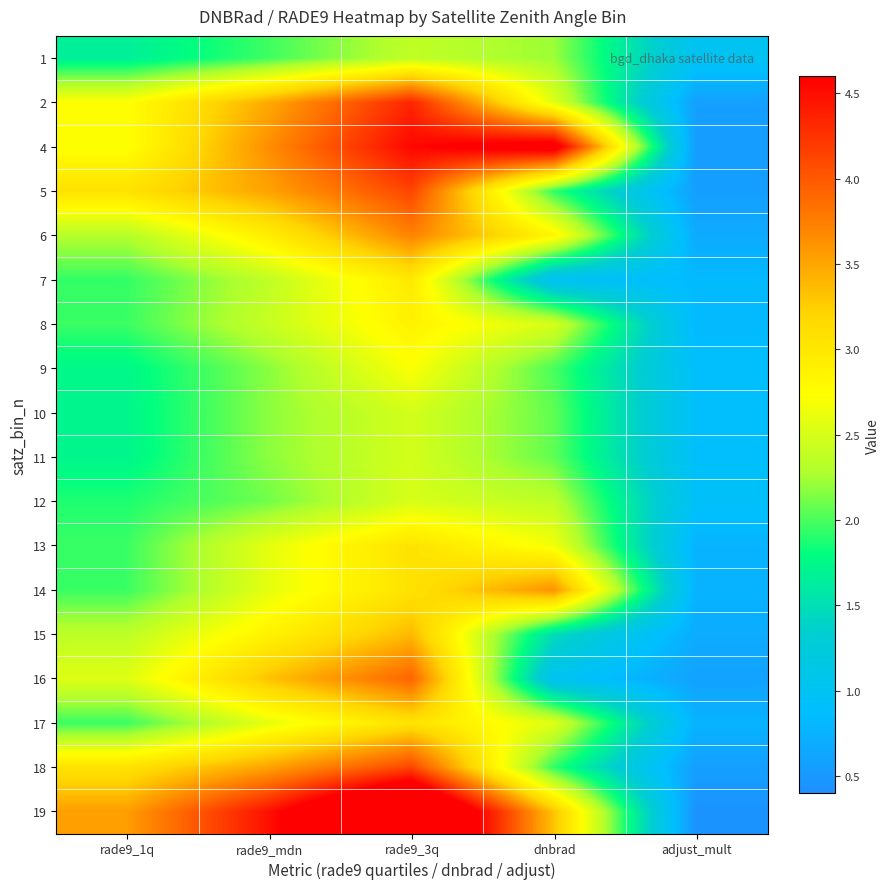

What is the difference between the highest and lowest values at rade9_mdn?

2.5